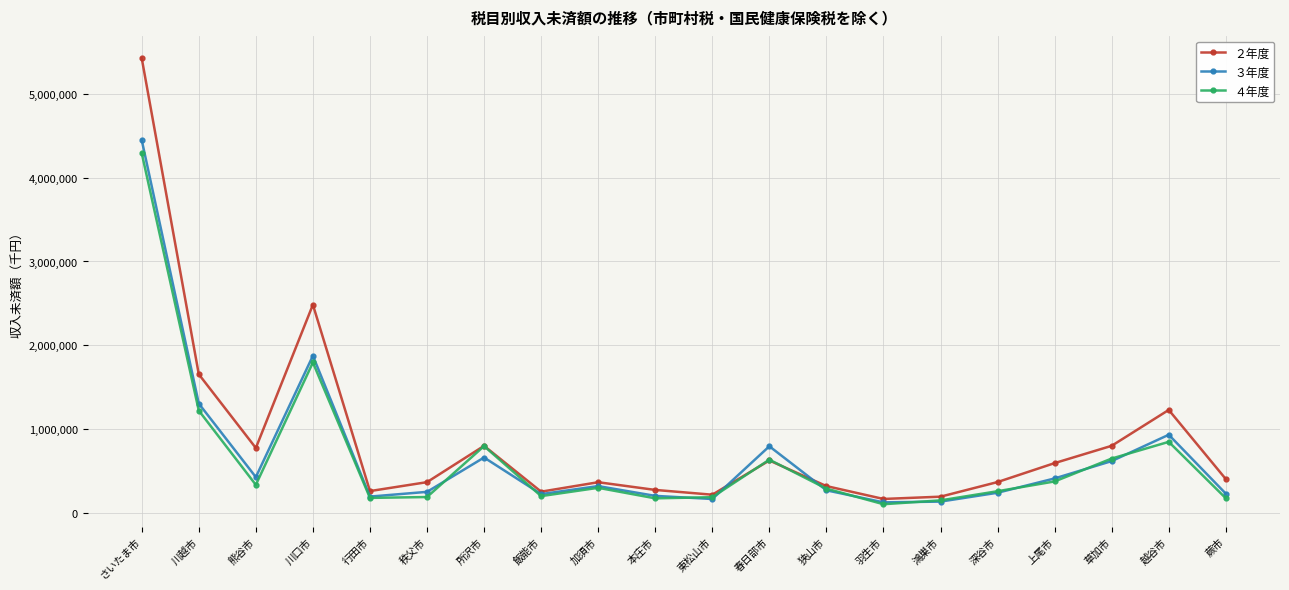

What is the minimum value for ４年度?

107253